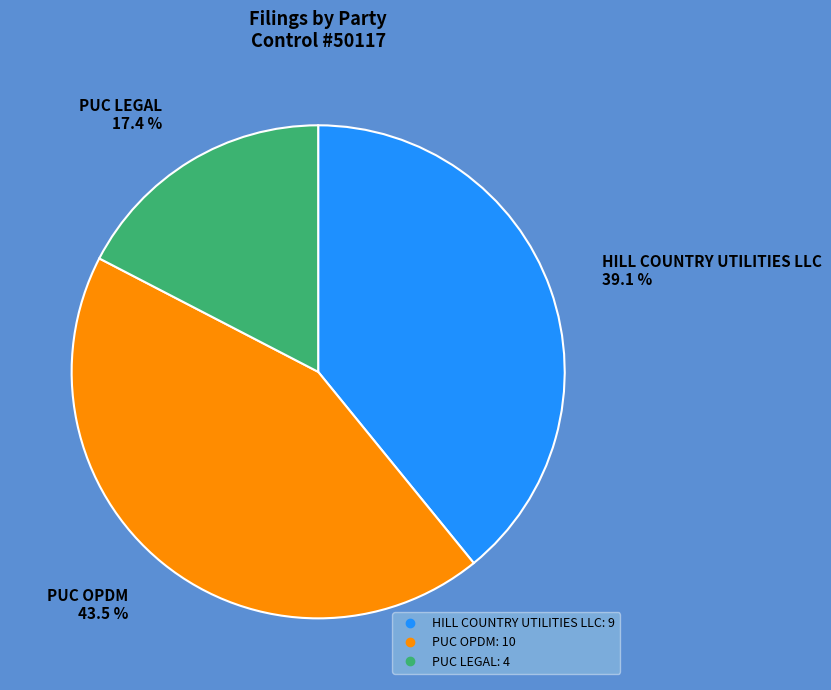

True or false: PUC OPDM accounts for 50% of the total.

False